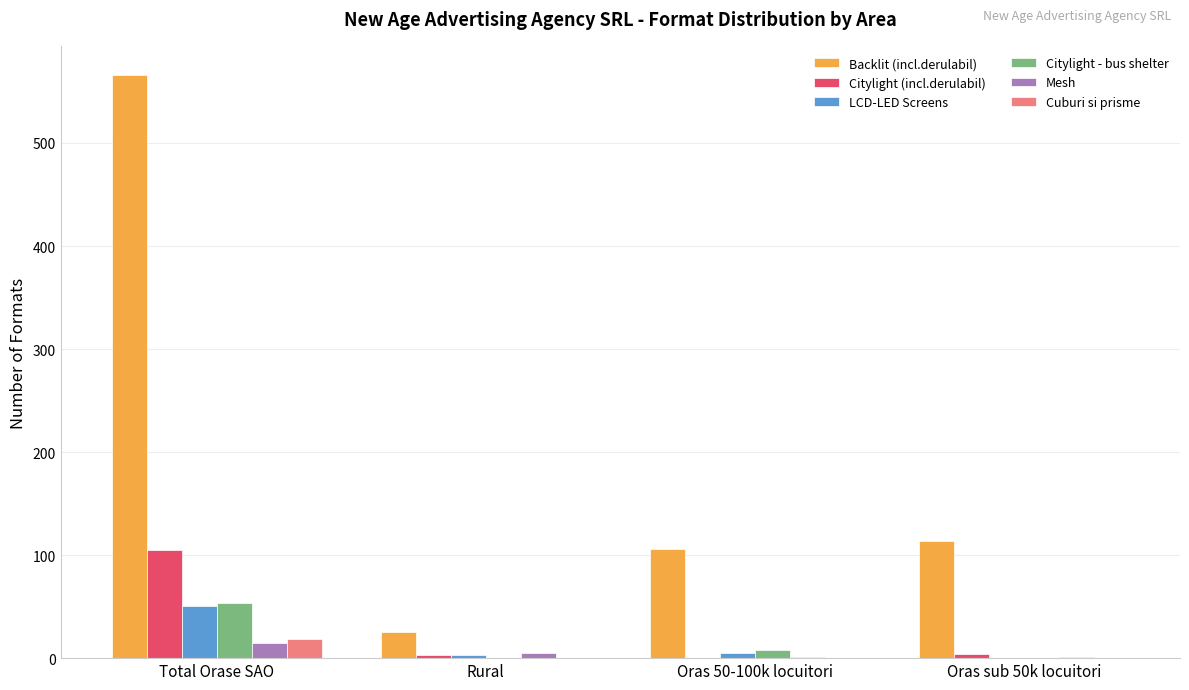

The value of Backlit (incl.derulabil) at Total Orase SAO is 566. True or false?

True